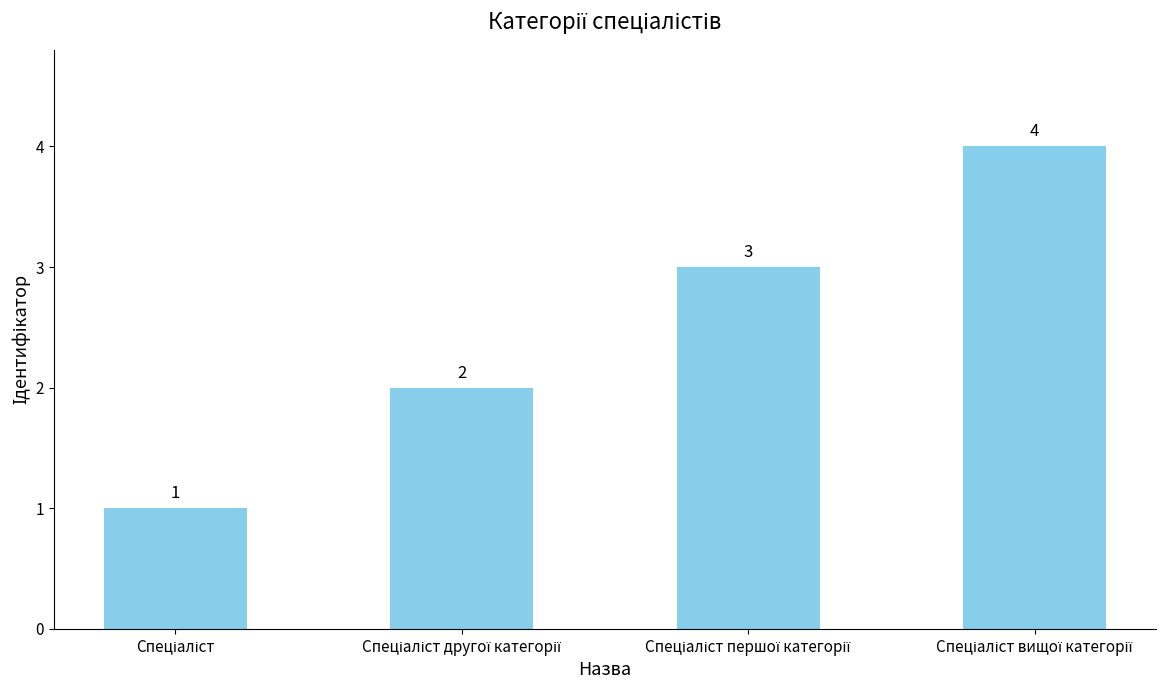

What is the smallest value displayed?

1